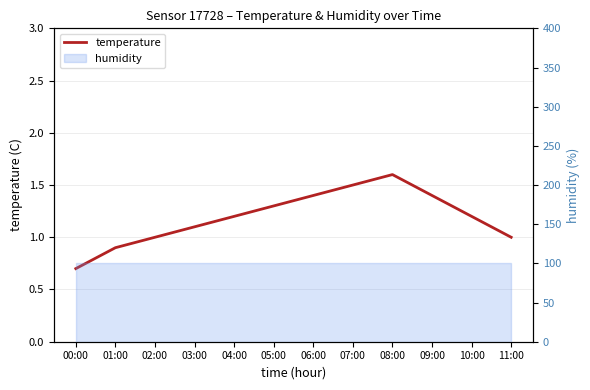

The chart shows a value of 2.3 at 06:00. True or false?

False